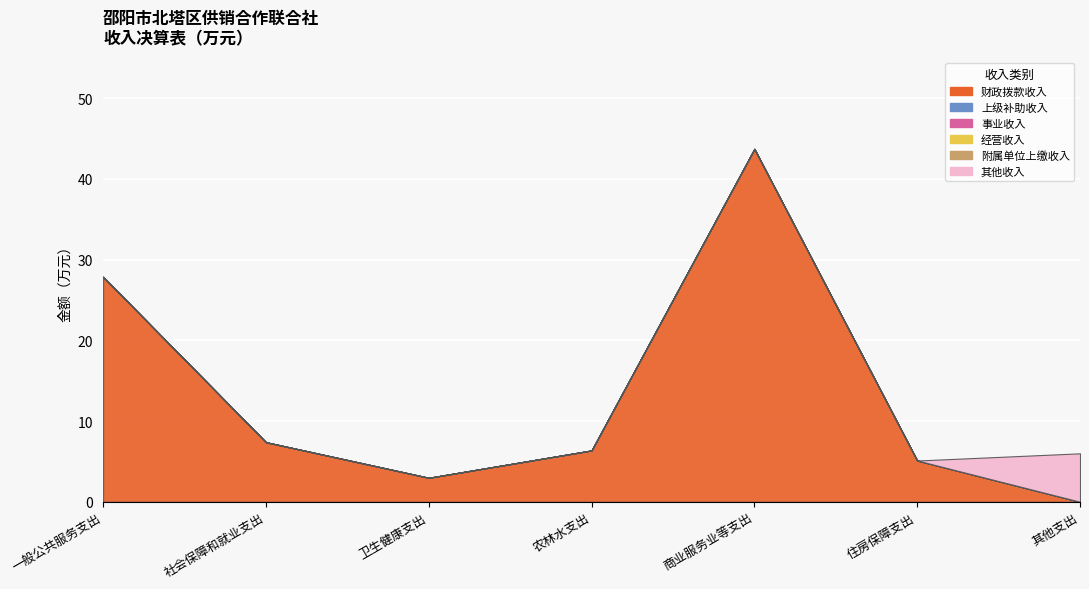

What is the sum of all 财政拨款收入 values?

93.4